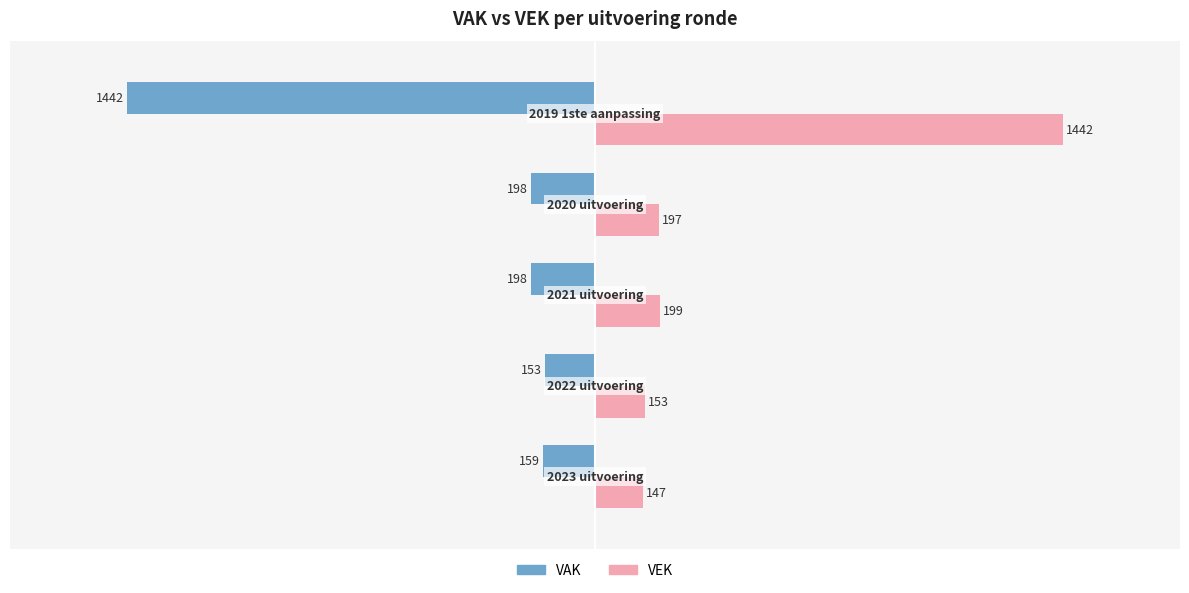

Which series has the largest total across all categories?

VEK